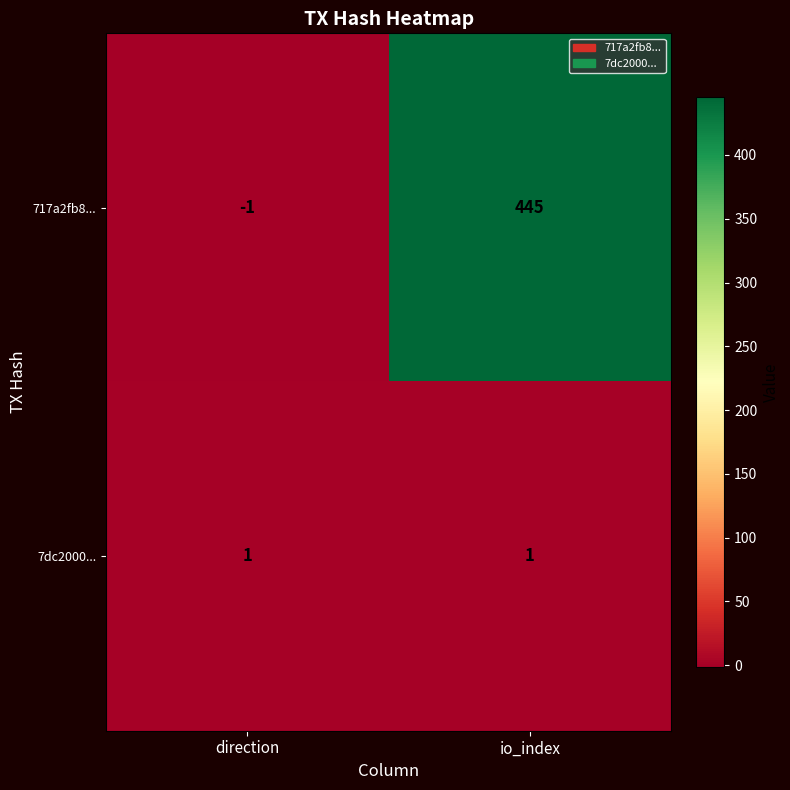

Is it true that 717a2fb8... equals 445 at io_index?

True